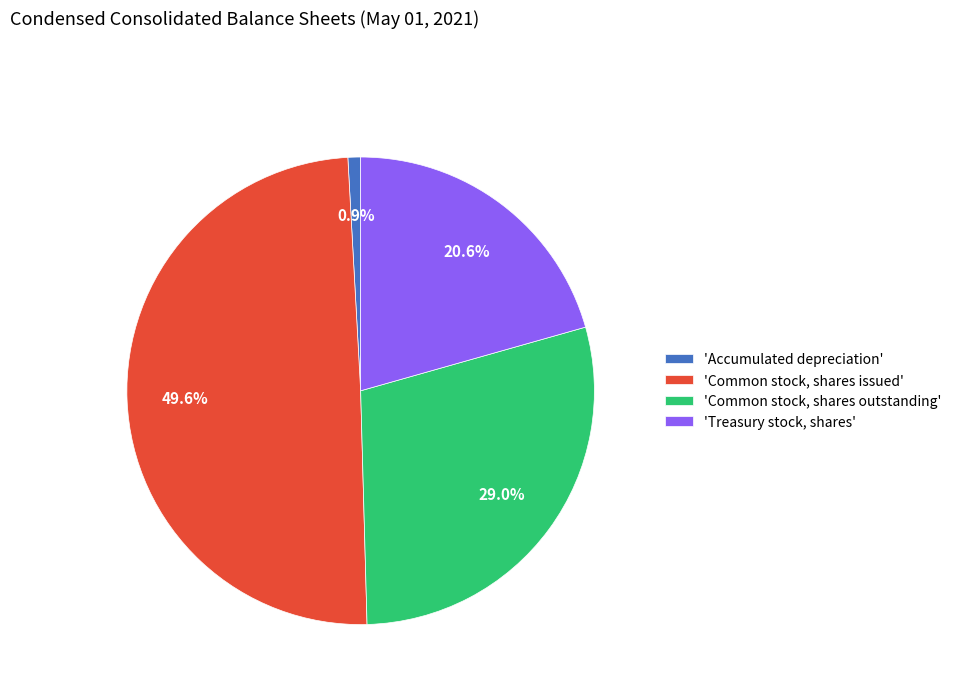

What is the largest slice in the pie chart?

'Common stock, shares issued'